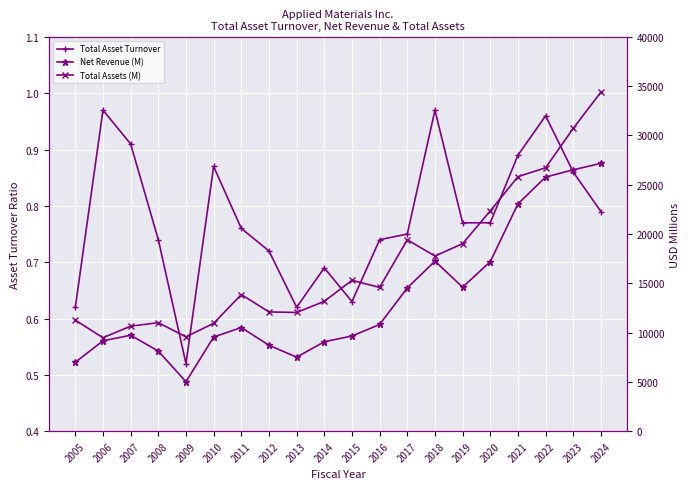

What is the difference between the highest and lowest values at 2020?

22352.2